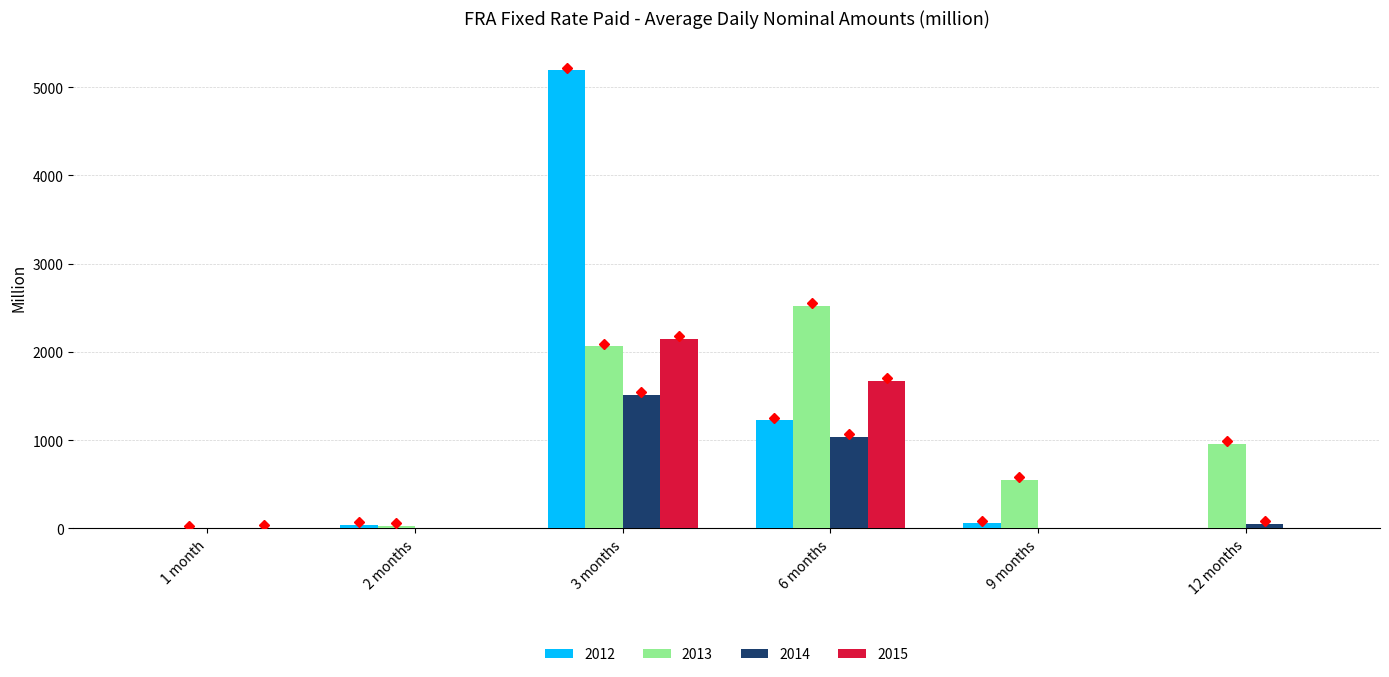

What is the total value across all series at 2 months?

75.7